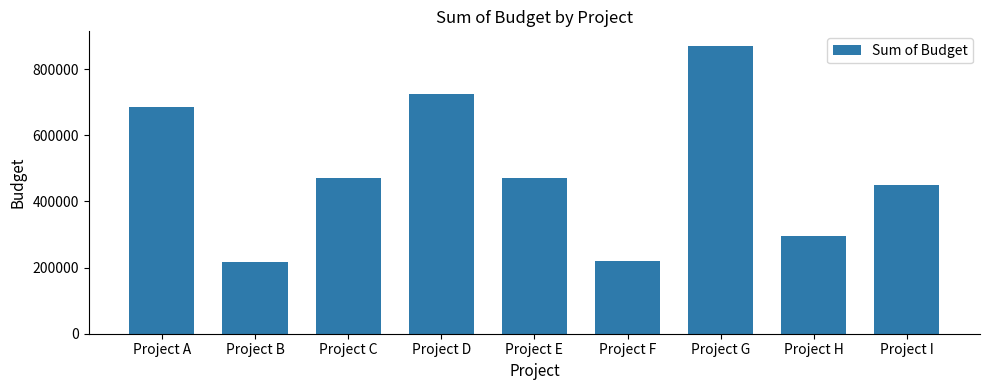

What is the change in value from Project F to Project G?

+651151